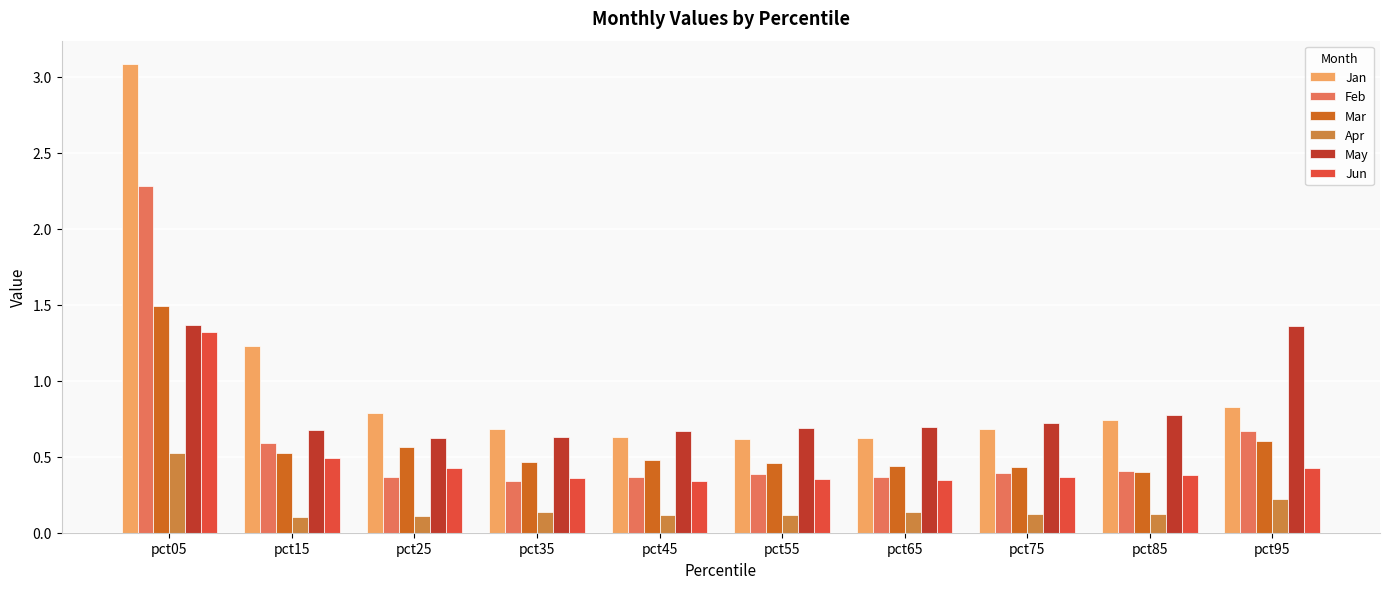

What is the sum of all May values?

8.2